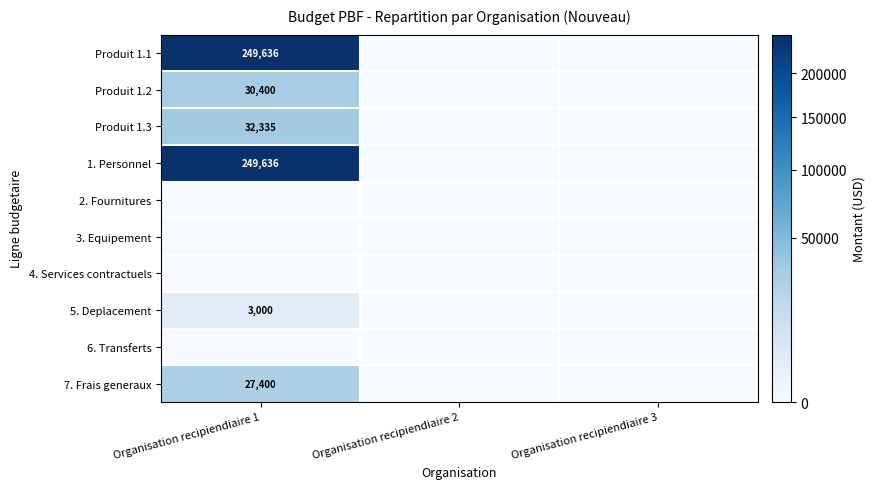

The 6. Transferts series shows 0.0 at Organisation recipiendiaire 1. True or false?

True